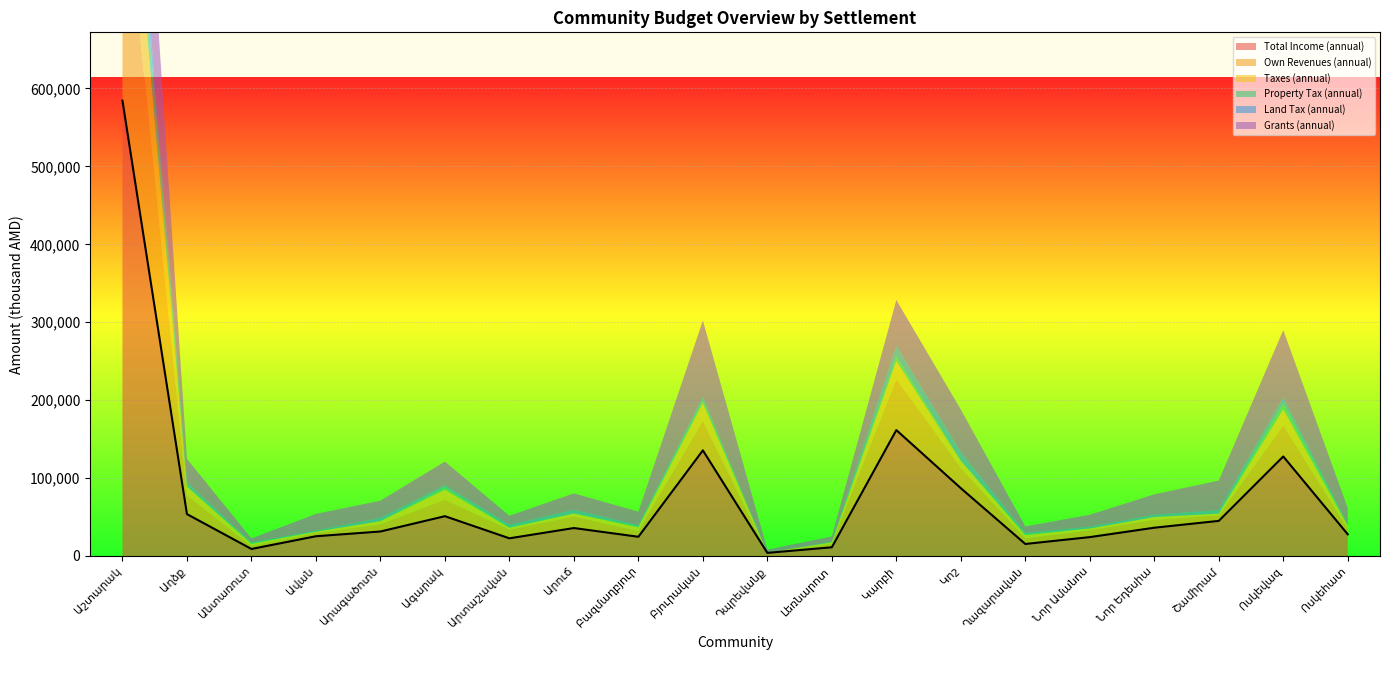

Reading left to right, what are all the values shown in this chart?

584380.8	53725.8	8975.7	25319.6	31401.6	51041.6	22651.7	35846.8	24634.9	135519.1	3979.5	11135.8	161551.1	86986.2	15394.3	24198.7	36256.3	45019.8	127695.5	27798.7